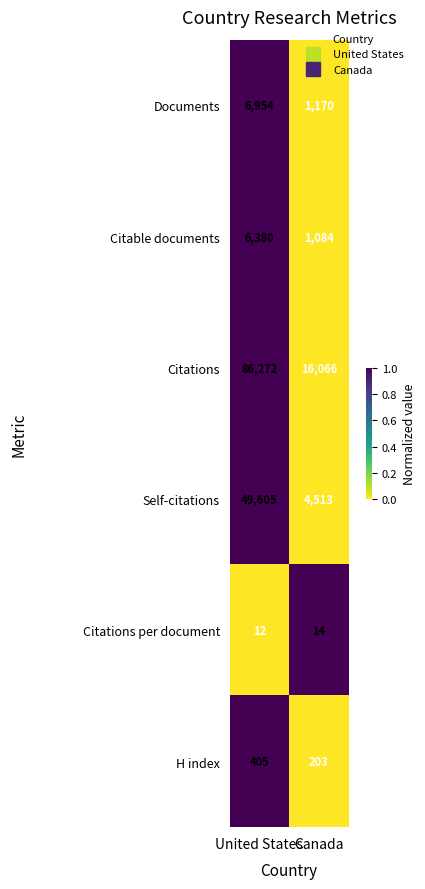

How many series are shown in this chart?

6